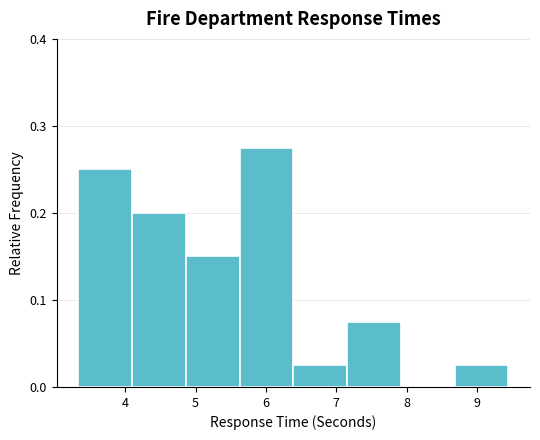

Reading left to right, list every bar in this chart as the range it spans on the x-axis followed by its height. Neither the bar edges nor the heights are printed on the chart, so give them approximately, as read against the axes.

3.3 to 4.1: 0.25
4.1 to 4.9: 0.20
4.9 to 5.6: 0.15
5.6 to 6.4: 0.28
6.4 to 7.2: 0.03
7.2 to 7.9: 0.08
7.9 to 8.7: 0
8.7 to 9.5: 0.03